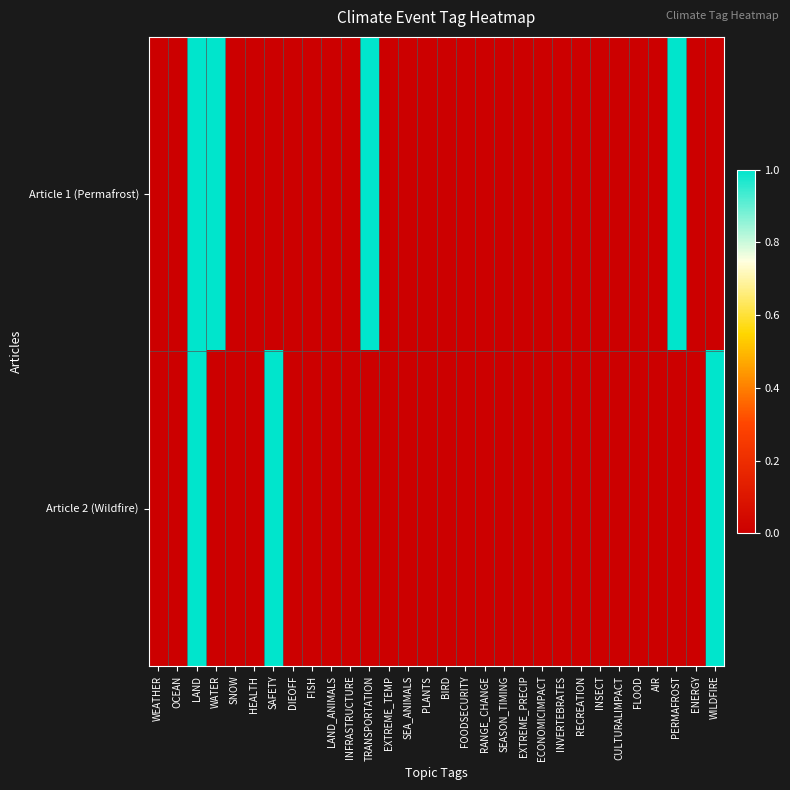

Reading left to right, what are all the values shown in this chart?

Article 1 (Permafrost): WEATHER=0	OCEAN=0	LAND=1	WATER=1	SNOW=0	HEALTH=0	SAFETY=0	DIEOFF=0	FISH=0	LAND_ANIMALS=0	INFRASTRUCTURE=0	TRANSPORTATION=1	EXTREME_TEMP=0	SEA_ANIMALS=0	PLANTS=0	BIRD=0	FOODSECURITY=0	RANGE_CHANGE=0	SEASON_TIMING=0	EXTREME_PRECIP=0	ECONOMICIMPACT=0	INVERTEBRATES=0	RECREATION=0	INSECT=0	CULTURALIMPACT=0	FLOOD=0	AIR=0	PERMAFROST=1	ENERGY=0	WILDFIRE=0
Article 2 (Wildfire): WEATHER=0	OCEAN=0	LAND=1	WATER=0	SNOW=0	HEALTH=0	SAFETY=1	DIEOFF=0	FISH=0	LAND_ANIMALS=0	INFRASTRUCTURE=0	TRANSPORTATION=0	EXTREME_TEMP=0	SEA_ANIMALS=0	PLANTS=0	BIRD=0	FOODSECURITY=0	RANGE_CHANGE=0	SEASON_TIMING=0	EXTREME_PRECIP=0	ECONOMICIMPACT=0	INVERTEBRATES=0	RECREATION=0	INSECT=0	CULTURALIMPACT=0	FLOOD=0	AIR=0	PERMAFROST=0	ENERGY=0	WILDFIRE=1